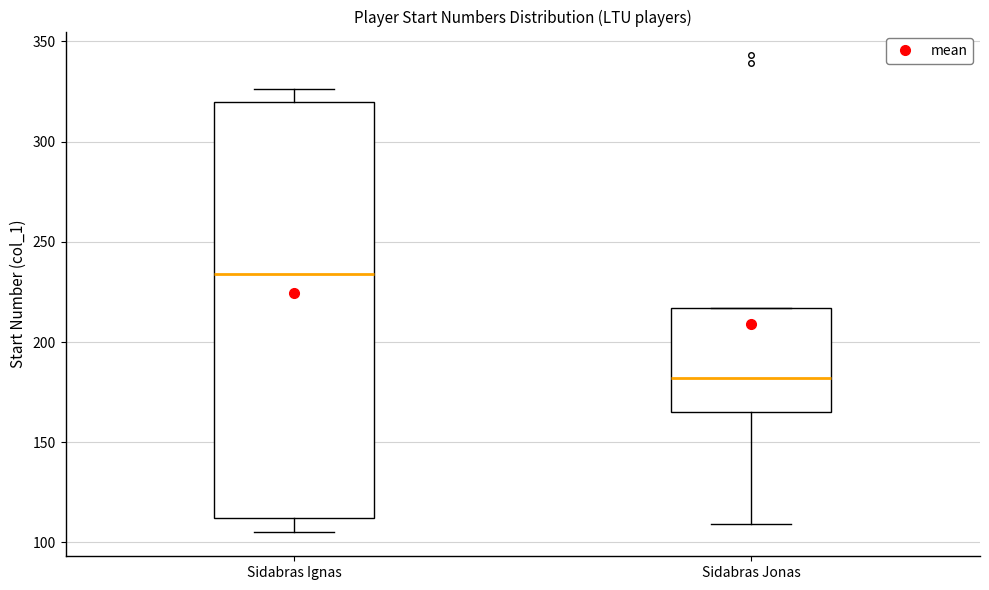

Which box has the highest median line?

Sidabras Ignas